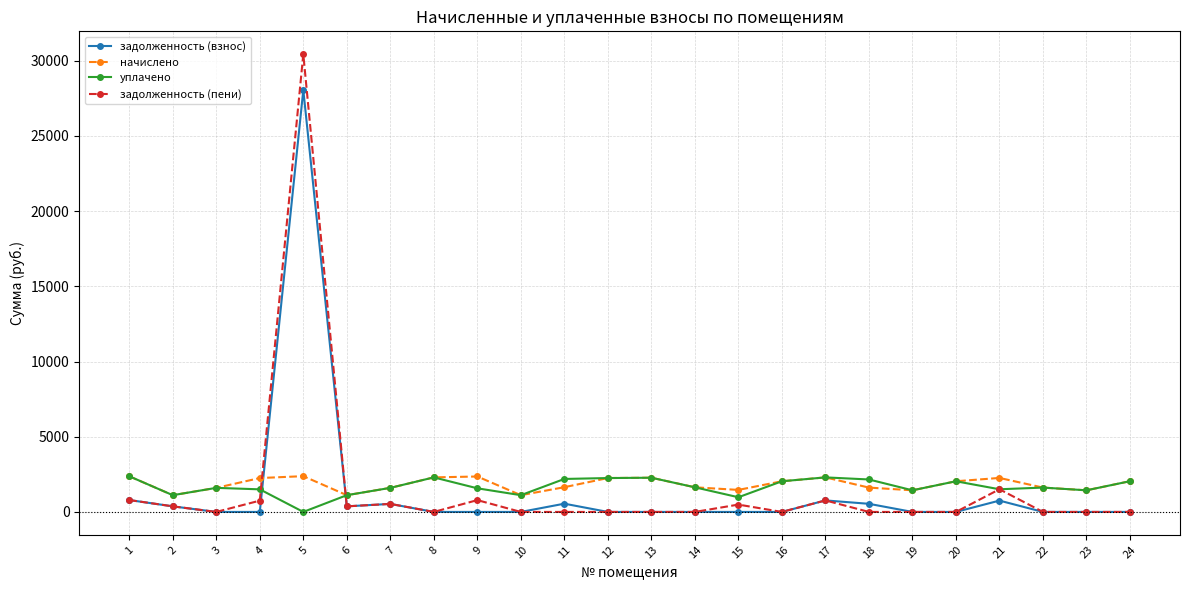

Is the value of задолженность (пени) at 2 greater than the value of уплачено at 5?

Yes